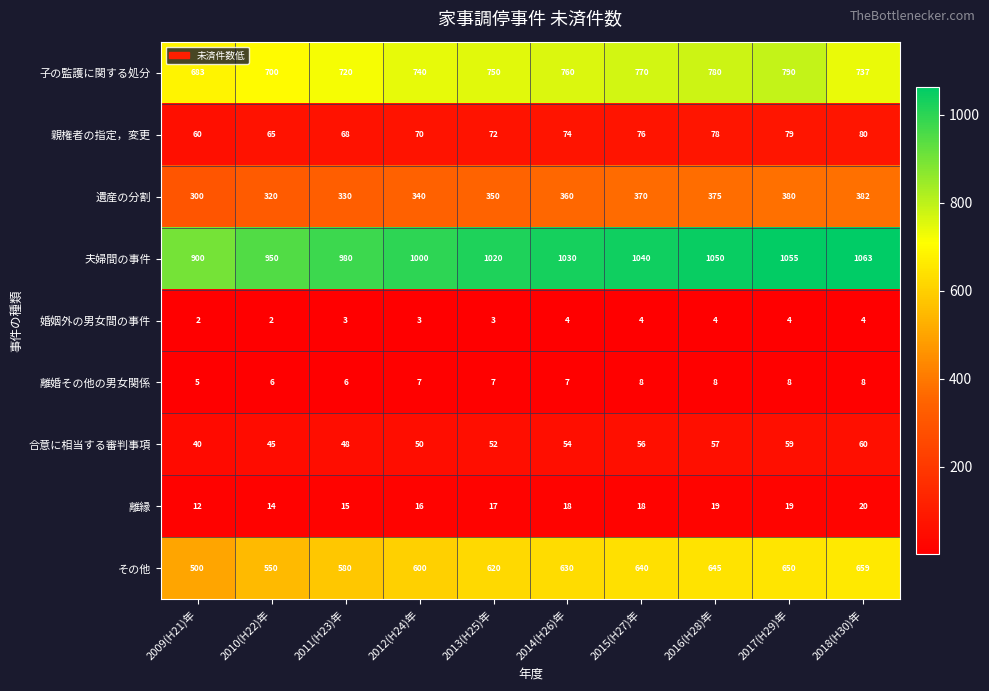

At which category is the sum across all series the highest?

2017(H29)年